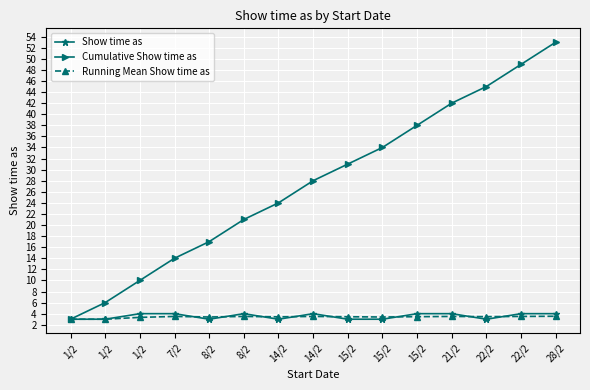

Reading right to left, list all the values displayed in this chart.

Show time as: 28/2=4.0	22/2=4.0	22/2=3.0	21/2=4.0	15/2=4.0	15/2=3.0	15/2=3.0	14/2=4.0	14/2=3.0	8/2=4.0	8/2=3.0	7/2=4.0	1/2=4.0	1/2=3.0	1/2=3.0
Cumulative Show time as: 28/2=53.0	22/2=49.0	22/2=45.0	21/2=42.0	15/2=38.0	15/2=34.0	15/2=31.0	14/2=28.0	14/2=24.0	8/2=21.0	8/2=17.0	7/2=14.0	1/2=10.0	1/2=6.0	1/2=3.0
Running Mean Show time as: 28/2=3.5	22/2=3.5	22/2=3.5	21/2=3.5	15/2=3.5	15/2=3.4	15/2=3.4	14/2=3.5	14/2=3.4	8/2=3.5	8/2=3.4	7/2=3.5	1/2=3.3	1/2=3.0	1/2=3.0